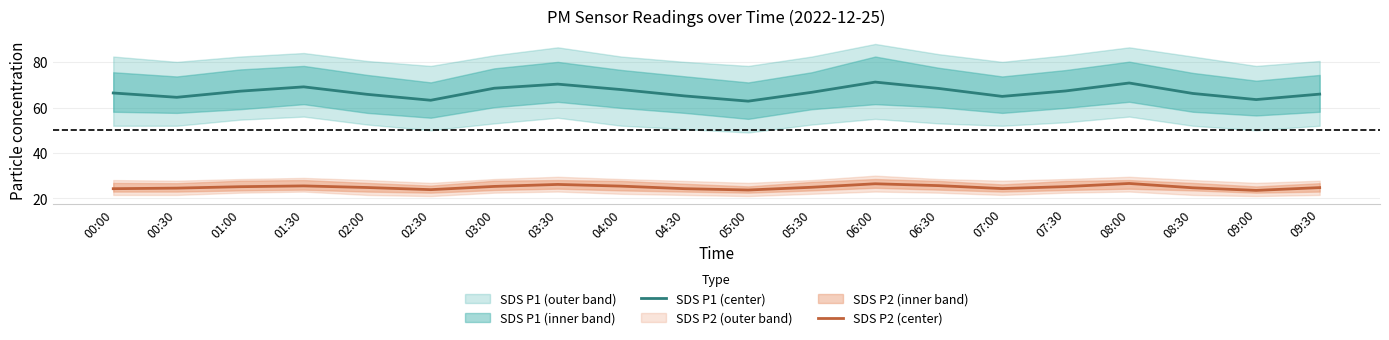

At how many categories does at least one series exceed 30?

20